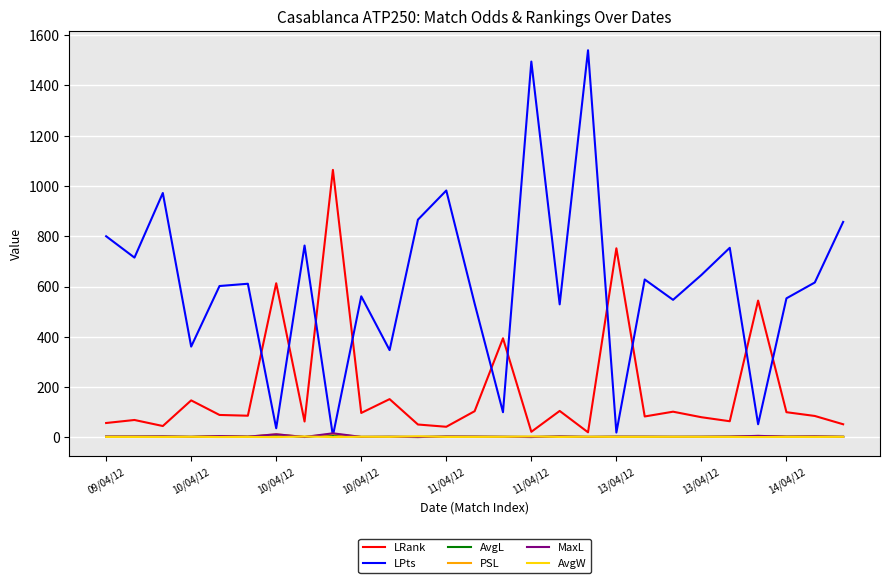

How many categories are shown in the chart?

27